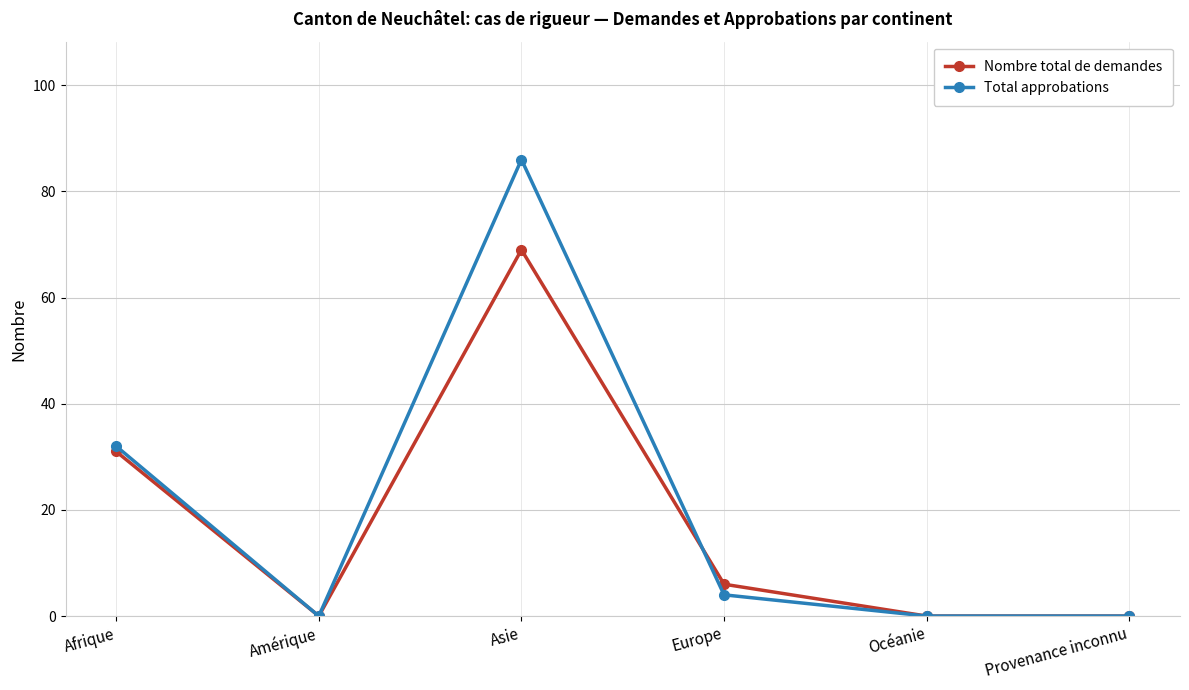

True or false: Total approbations and Nombre total de demandes intersect in this chart.

True